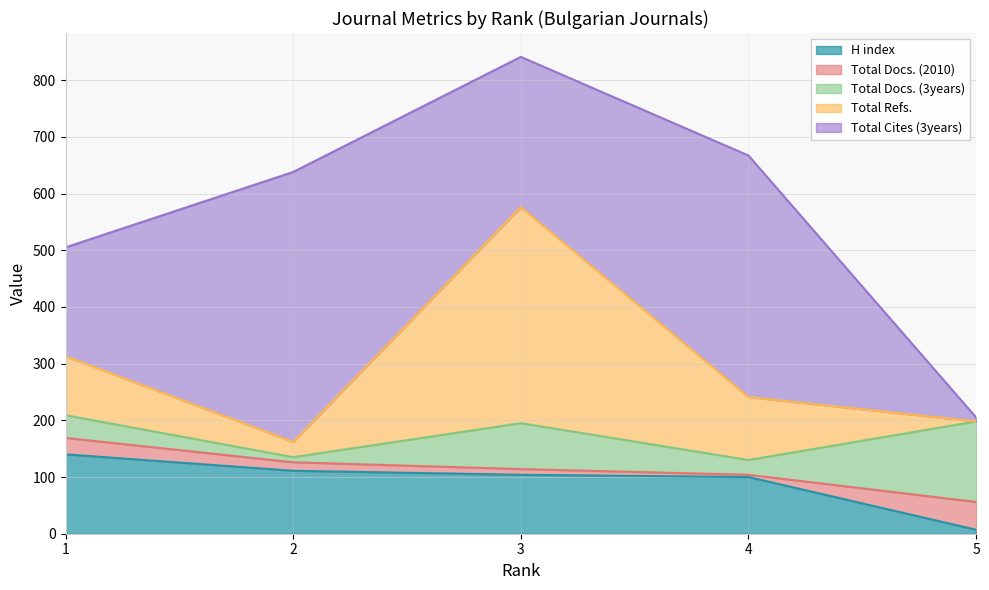

The value of Total Docs. (2010) at 5 is 49. True or false?

True